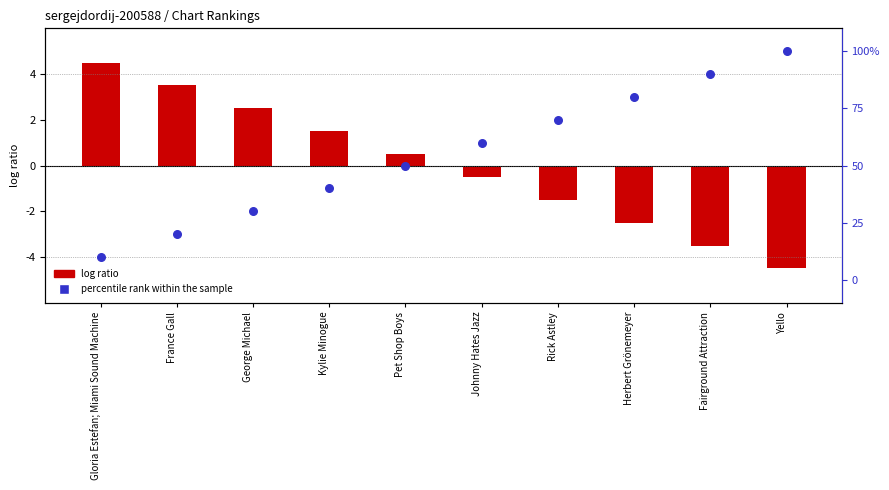

Which series contains the highest Y value?

Position (inverted, 1=top)